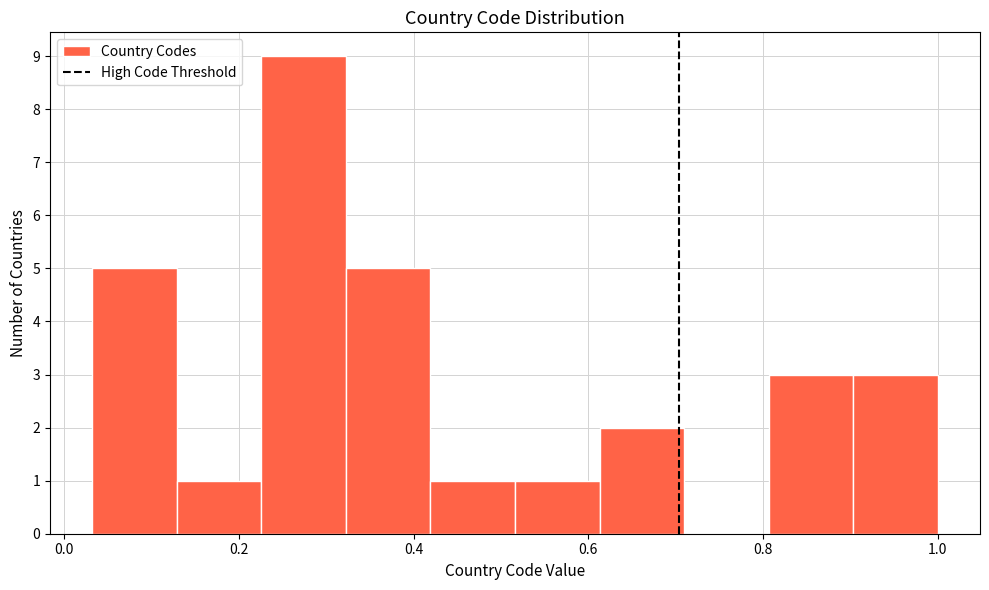

Over which range of the x-axis is the bar tallest?

0.22 to 0.32